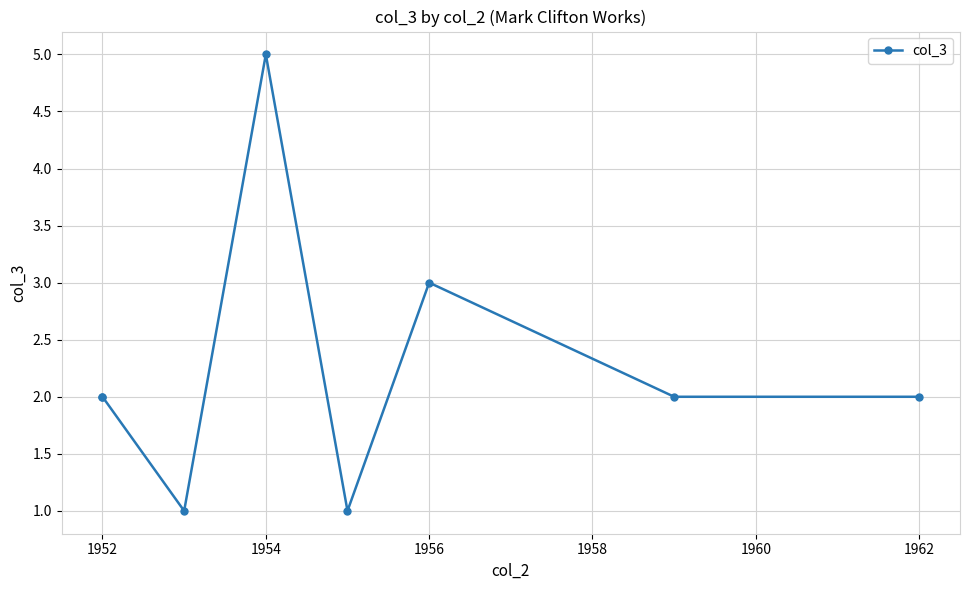

True or false: the data shows 1 at 1956.

False